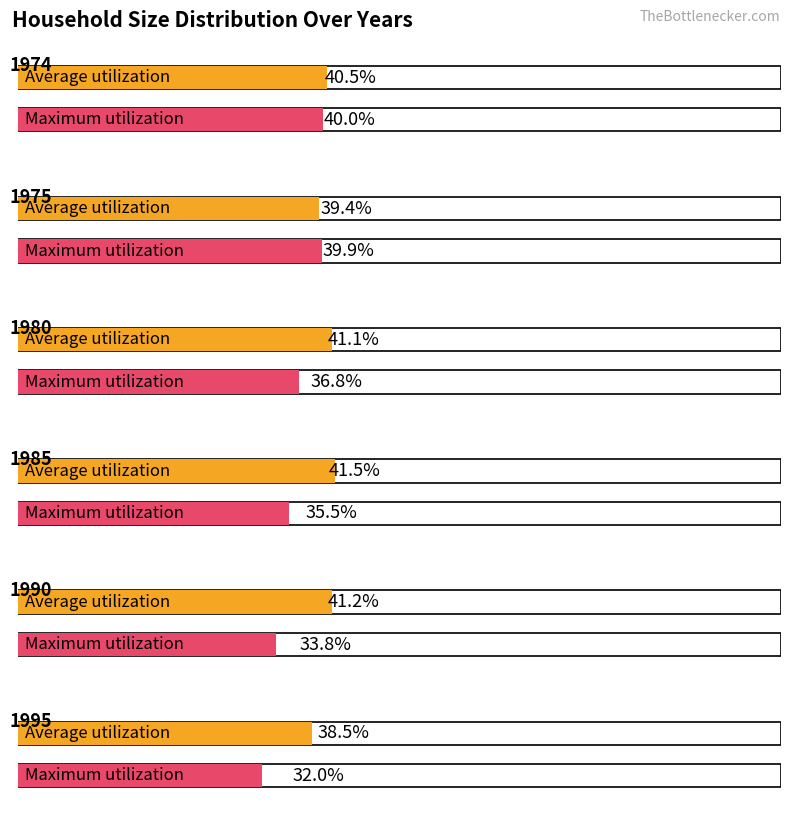

What is the greatest value displayed?

41.5